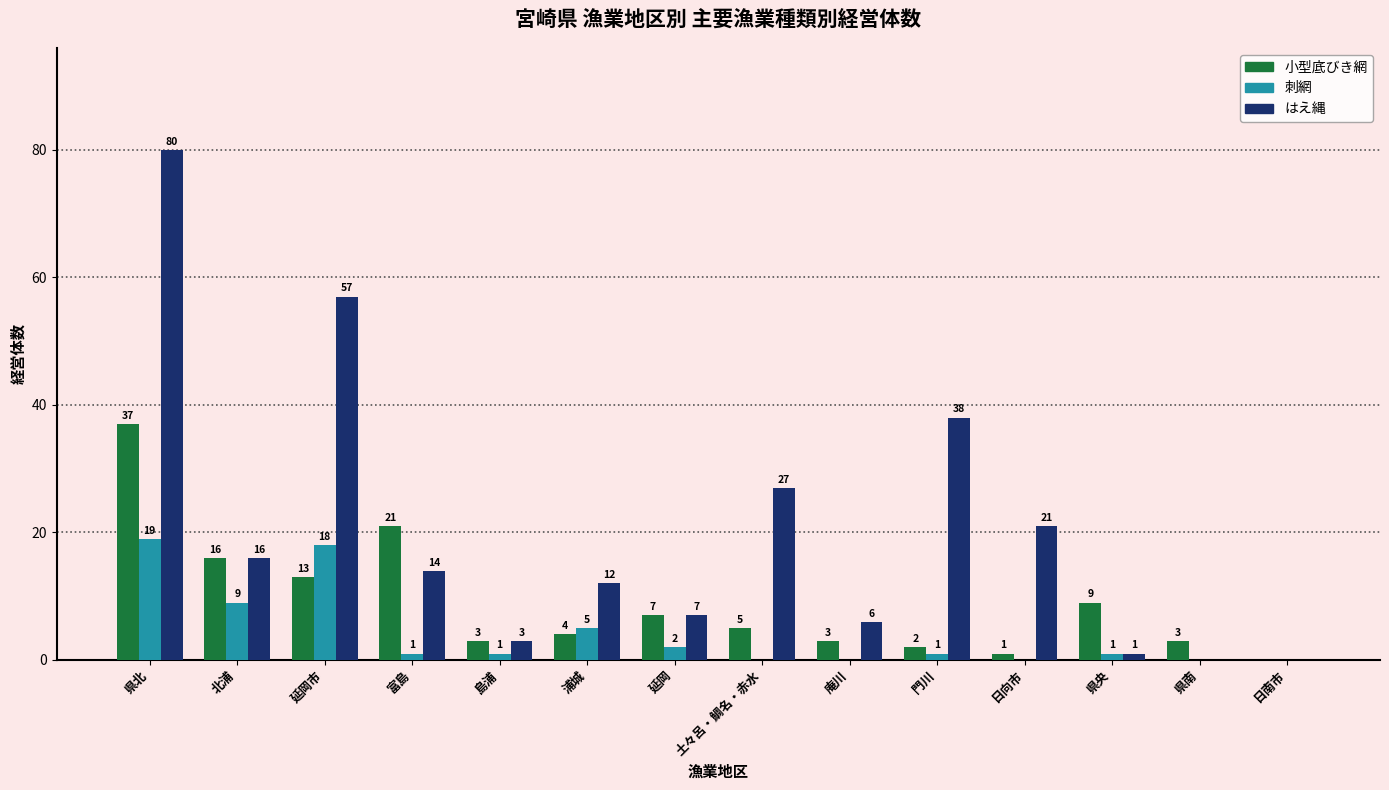

Count the number of categories in the chart.

14